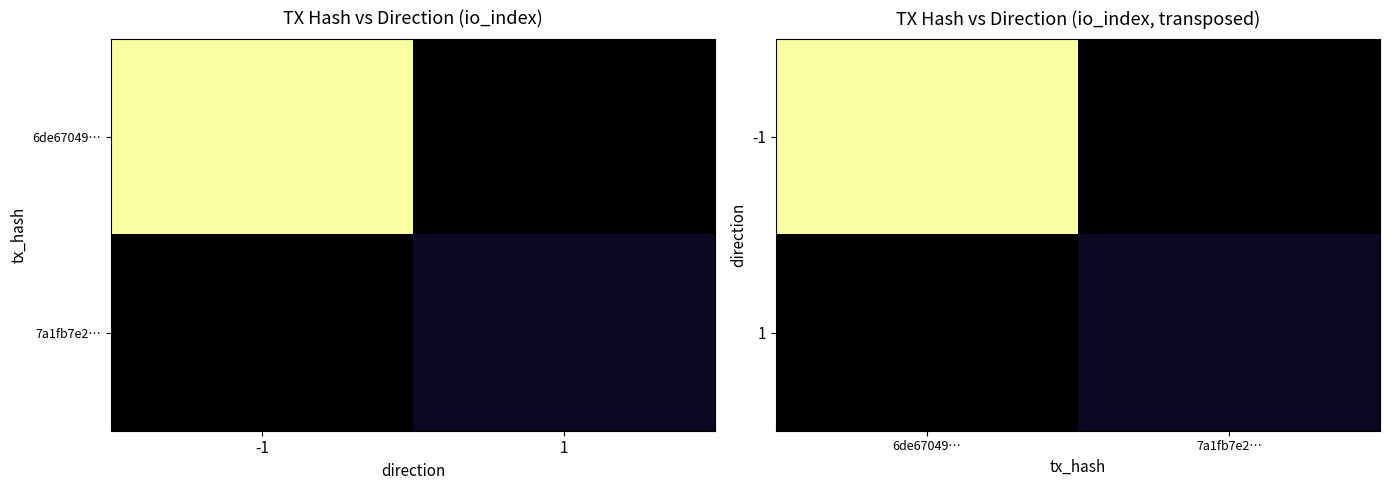

What is the difference between the 1 values at 7a1fb7e2… and 6de67049…?

5